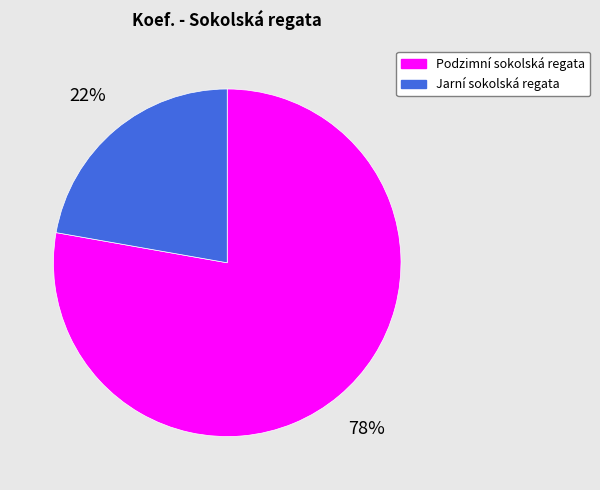

Approximately how many times larger is the value at Podzimní sokolská regata compared to Jarní sokolská regata?

3.5